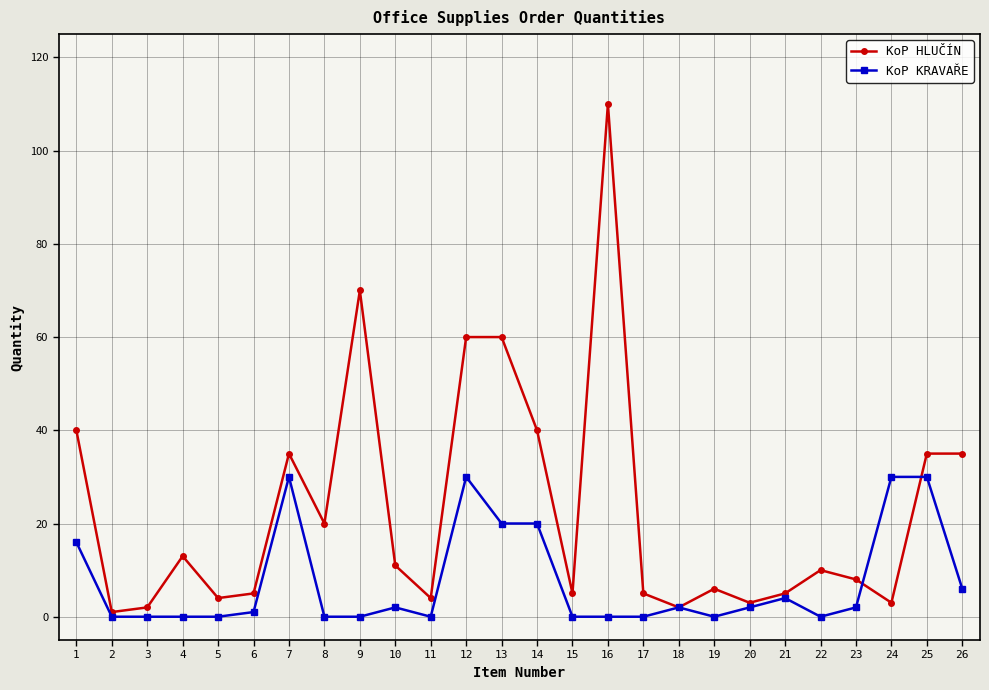

Is the value of KoP KRAVAŘE at 18 greater than the value of KoP HLUČÍN at 23?

No